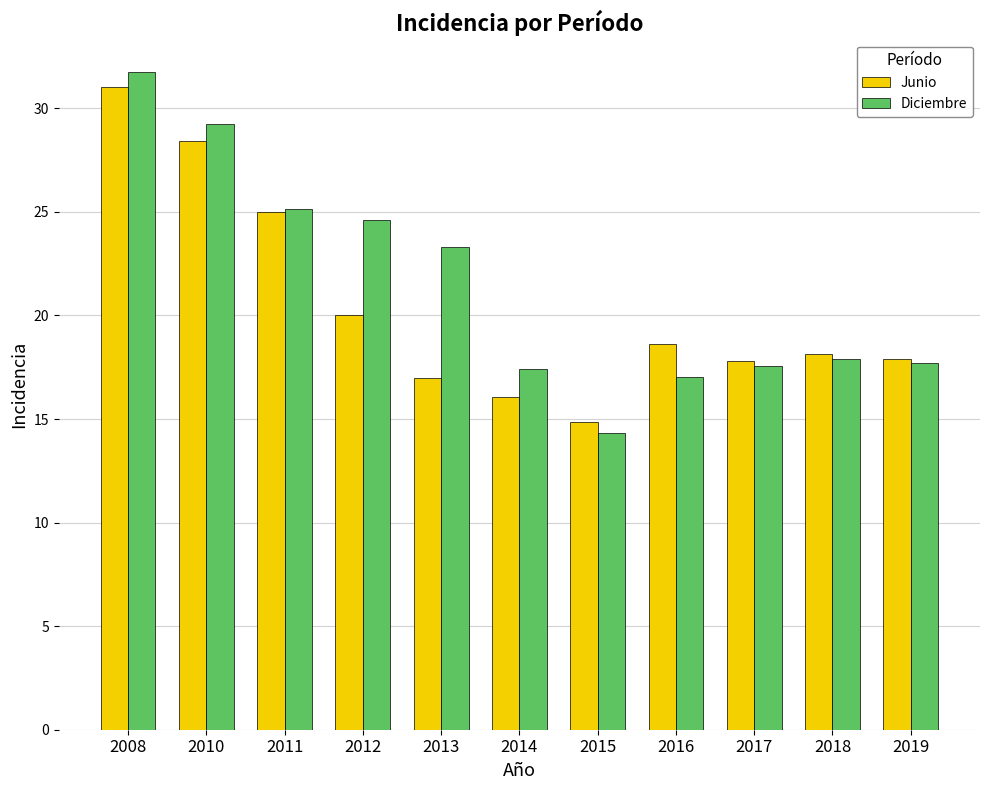

What is the difference between the highest and lowest values at 2013?

6.3